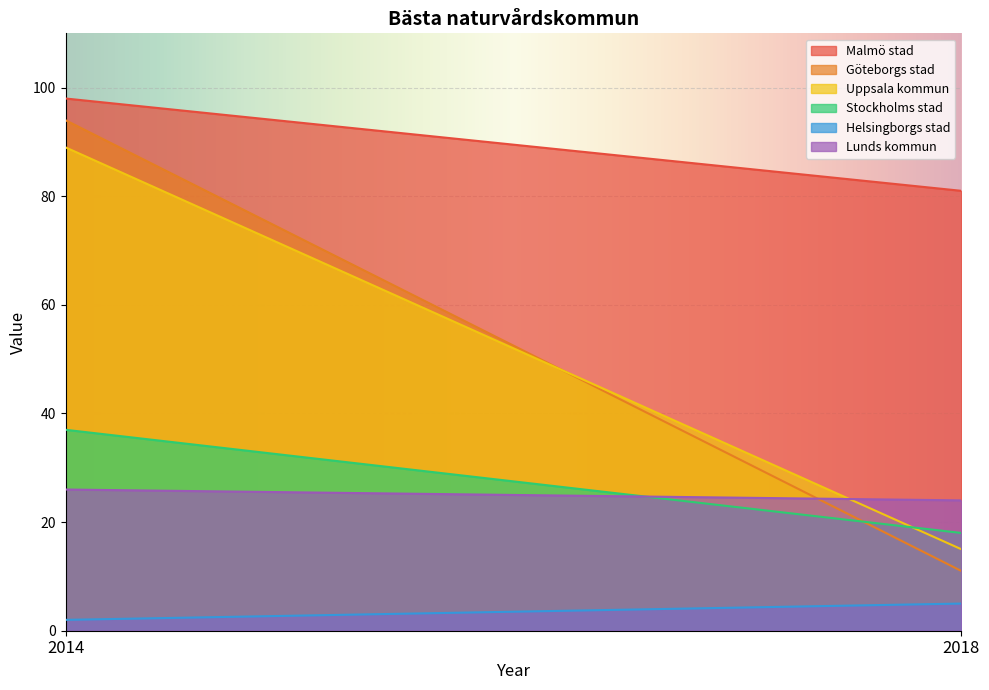

What is the difference between the highest and lowest values at 2018?

76